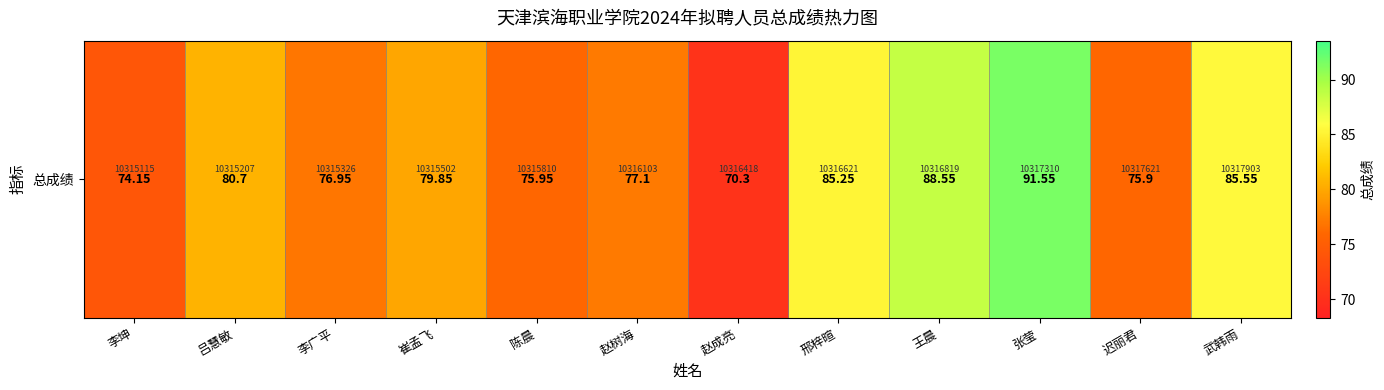

Which category has the lowest value across all series?

赵成亮